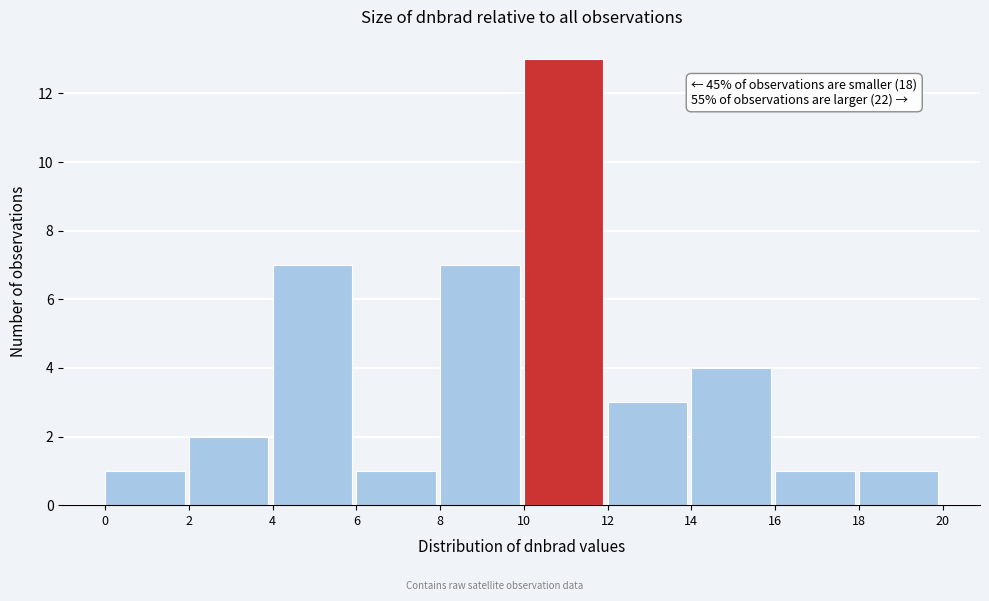

Over which range of the x-axis is the bar tallest?

10 to 12